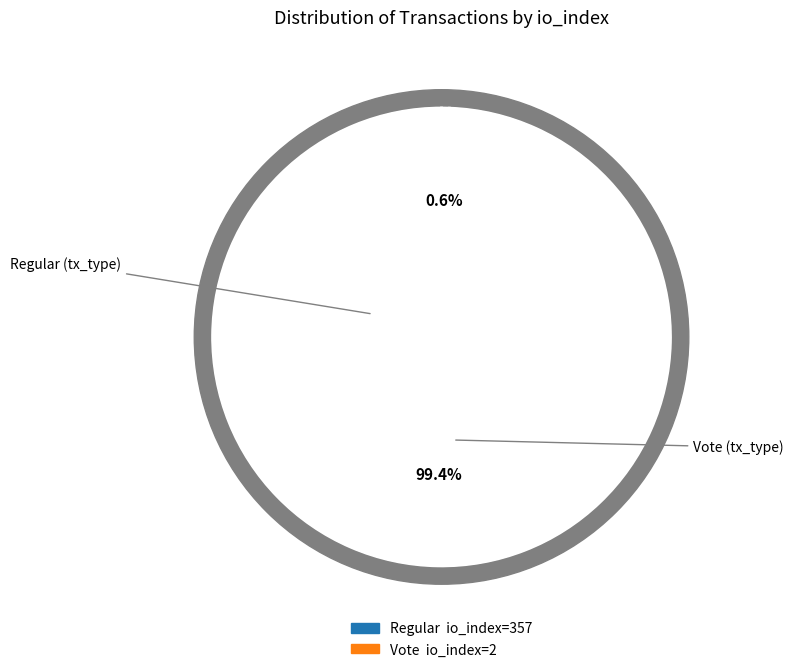

True or false: Regular accounts for 89% of the total.

False